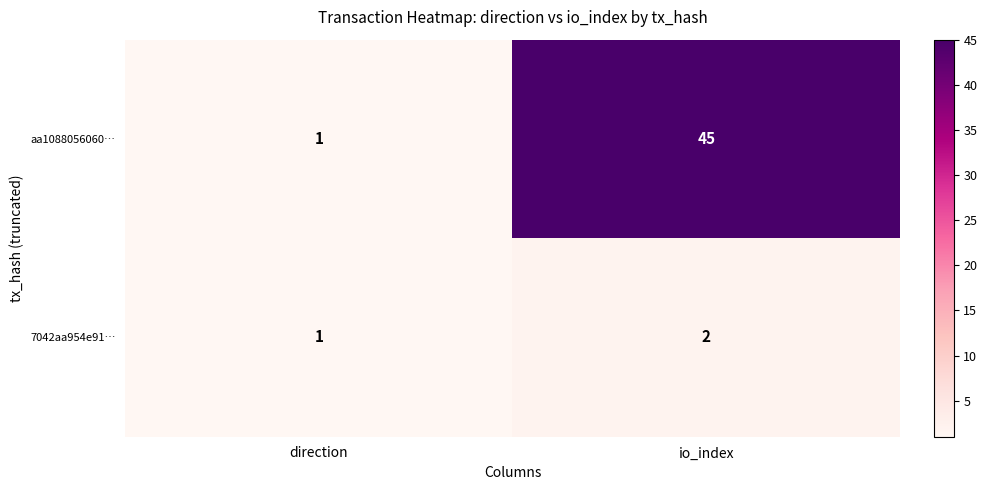

What is the difference between the aa1088056060… values at io_index and direction?

44